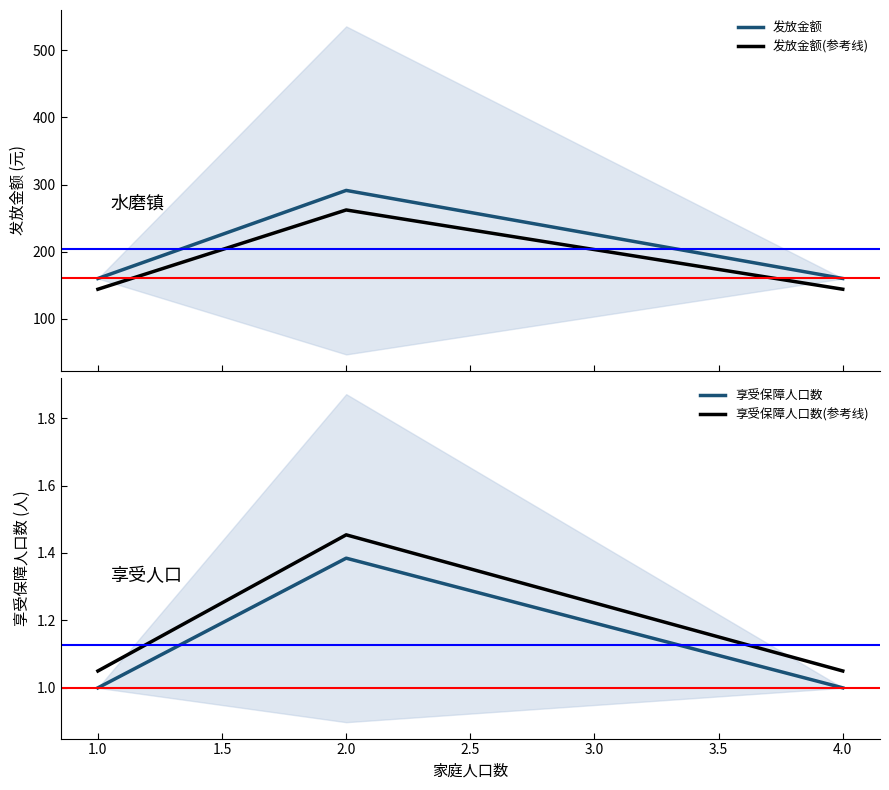

The 享受保障人口数(参考线) series shows 1.4 at 4.0. True or false?

False